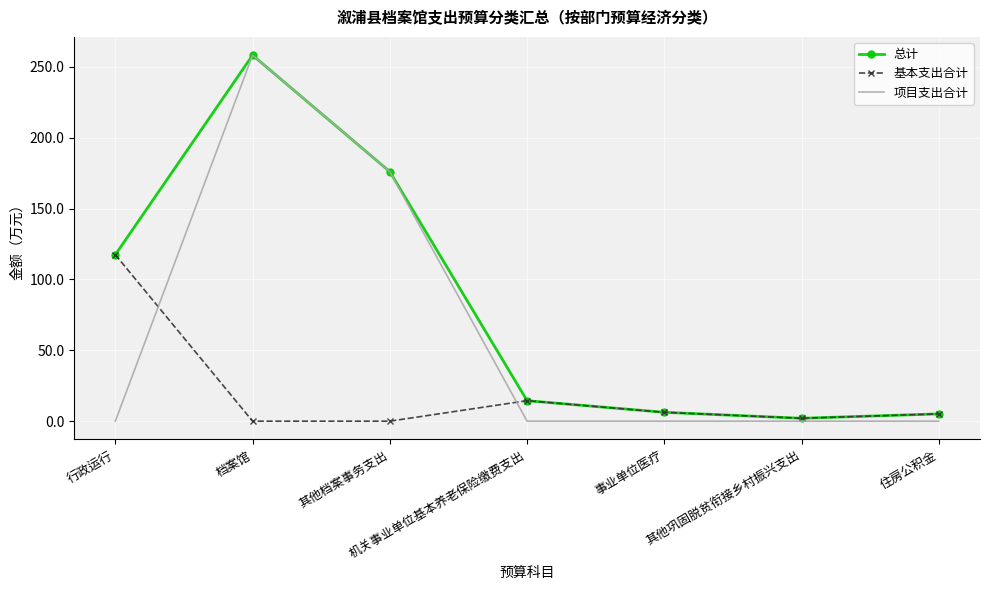

What is the difference between the highest and lowest values at 机关事业单位基本养老保险缴费支出?

14.5